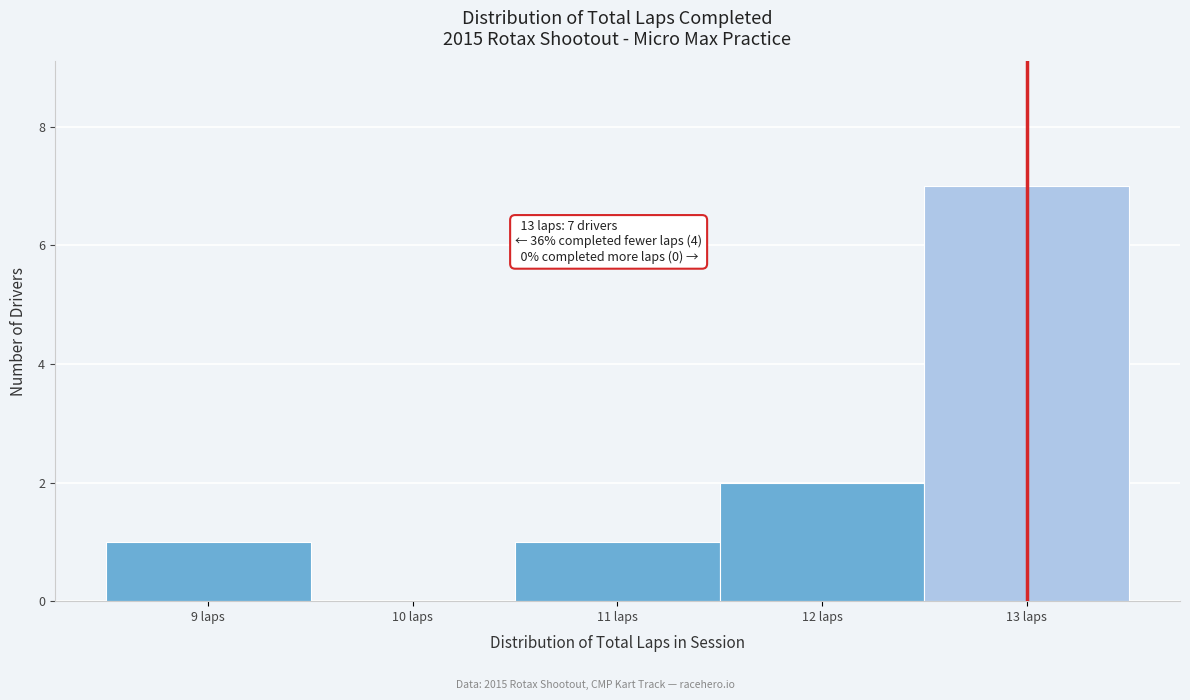

Which range on the x-axis has the tallest bar?

12.5 to 13.5